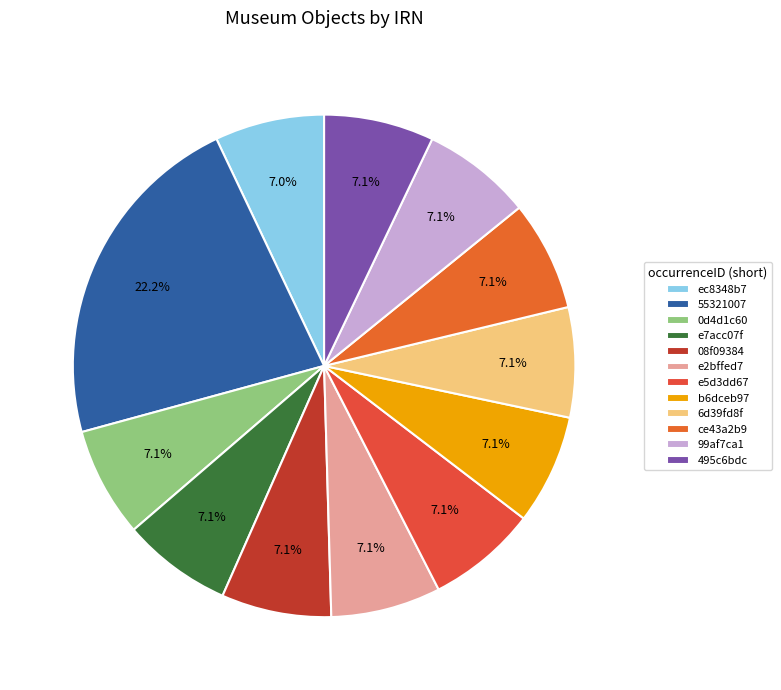

What percentage is the ec8348b7 slice, to the nearest percent?

7%